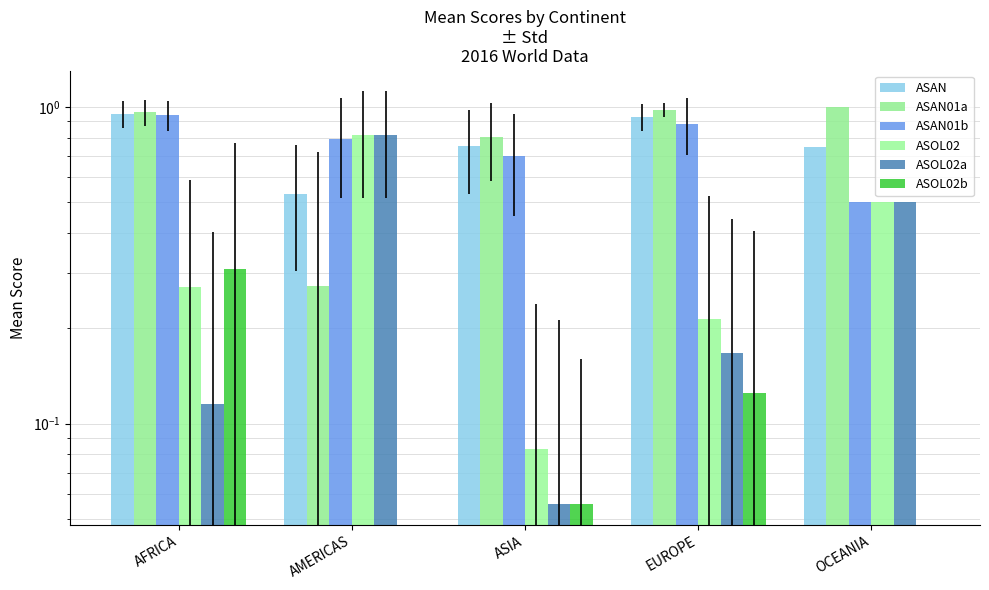

Reading right to left, transcribe all the data shown in this chart.

ASAN: 0.8	0.9	0.8	0.5	1.0
ASAN01a: 1.0	1.0	0.8	0.3	1.0
ASAN01b: 0.5	0.9	0.7	0.8	0.9
ASOL02: 0.5	0.2	0.1	0.8	0.3
ASOL02a: 0.5	0.2	0.1	0.8	0.1
ASOL02b: 0.0	0.1	0.1	0.0	0.3